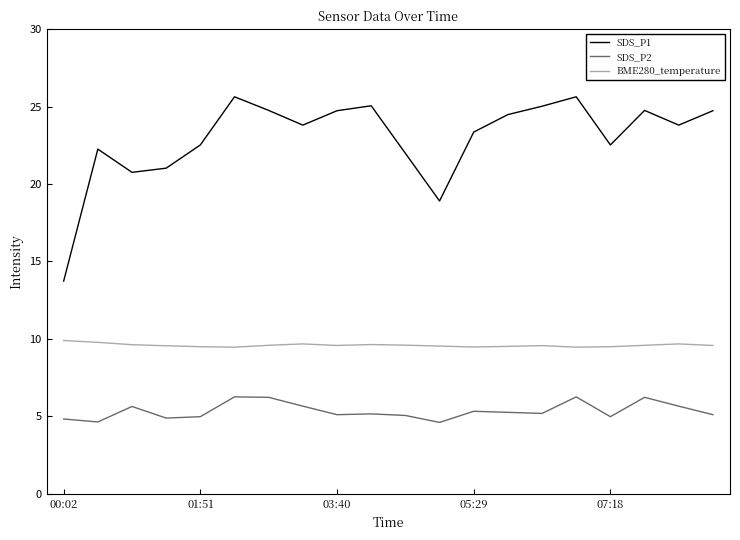

How many interior local peaks does the SDS_P1 series have?

5